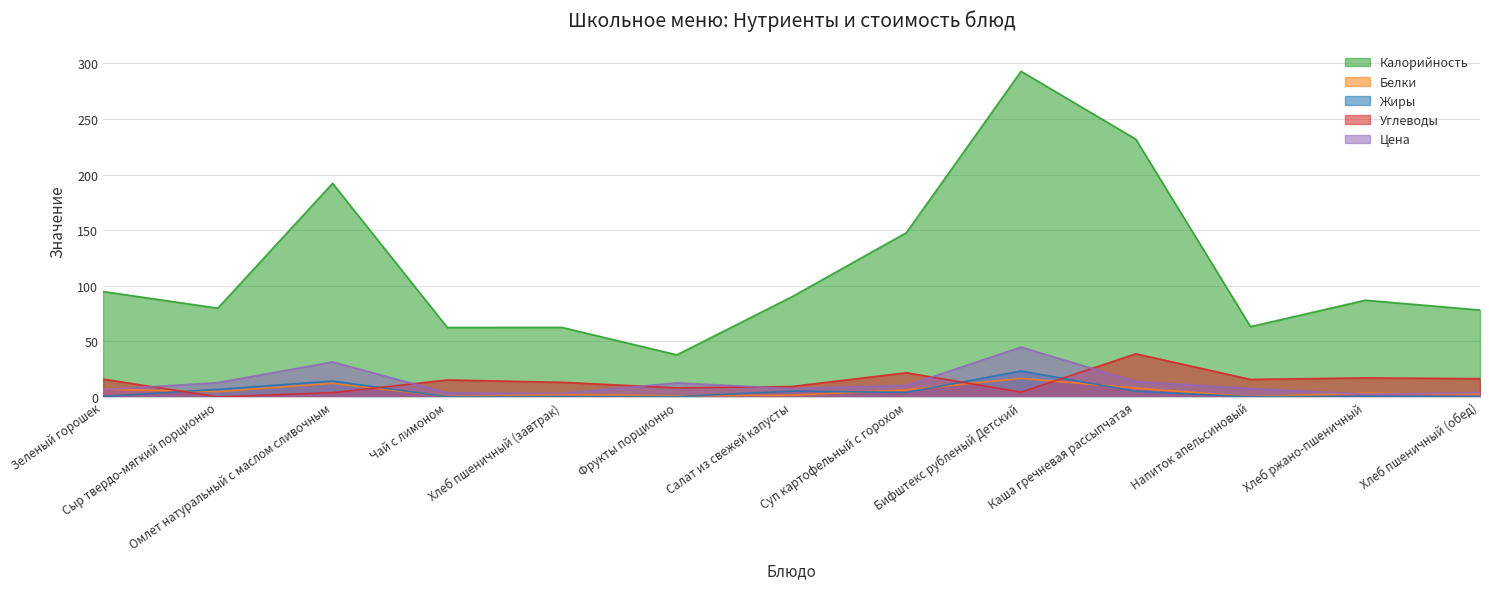

List the labels in order of Углеводы value, largest first.

Каша гречневая рассыпчатая, Суп картофельный с горохом, Хлеб ржано-пшеничный, Хлеб пшеничный (обед), Зеленый горошек, Напиток апельсиновый, Чай с лимоном, Хлеб пшеничный (завтрак), Салат из свежей капусты, Фрукты порционно, Бифштекс рубленый Детский, Омлет натуральный с маслом сливочным, Сыр твердо-мягкий порционно